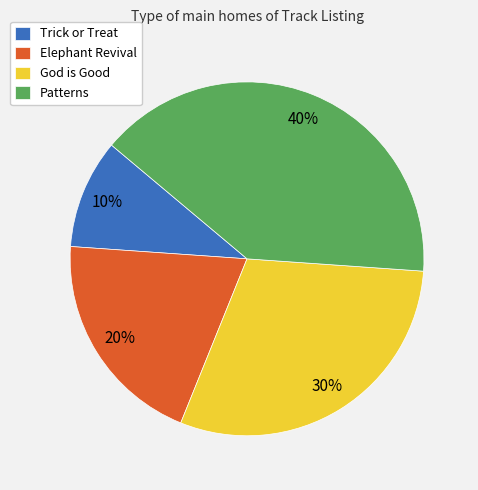

Count the number of slices in the pie.

4